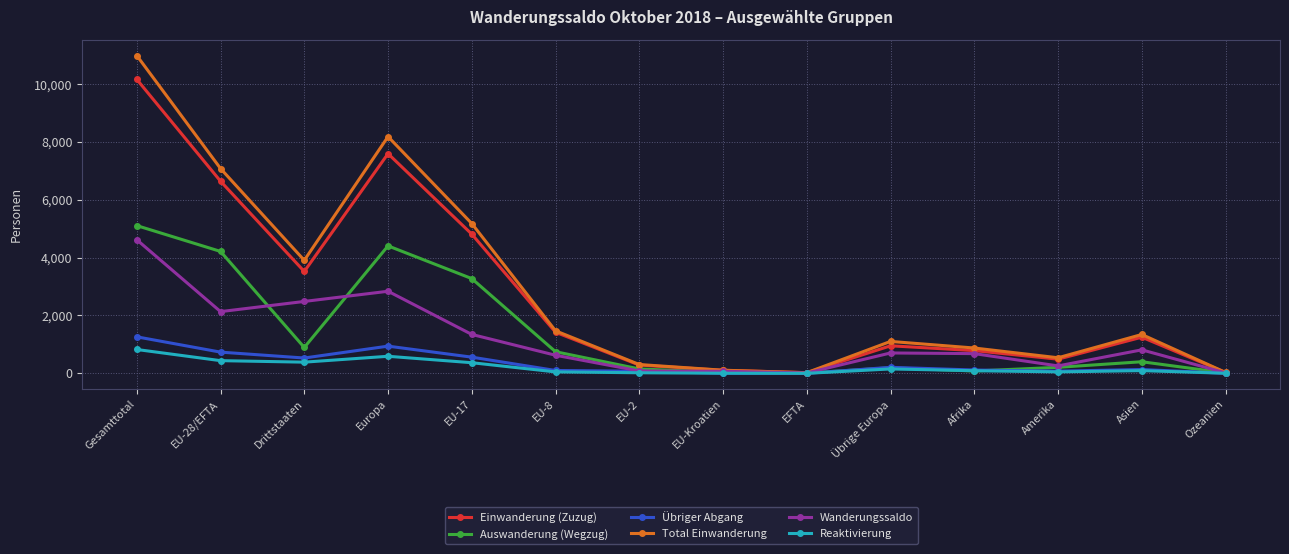

What is the label of the 4th point from the right?

Afrika